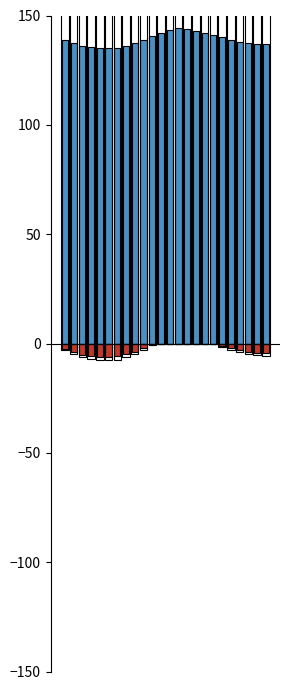

Is it true that Avg Temp (scaled) equals 135.2 at 4?

True